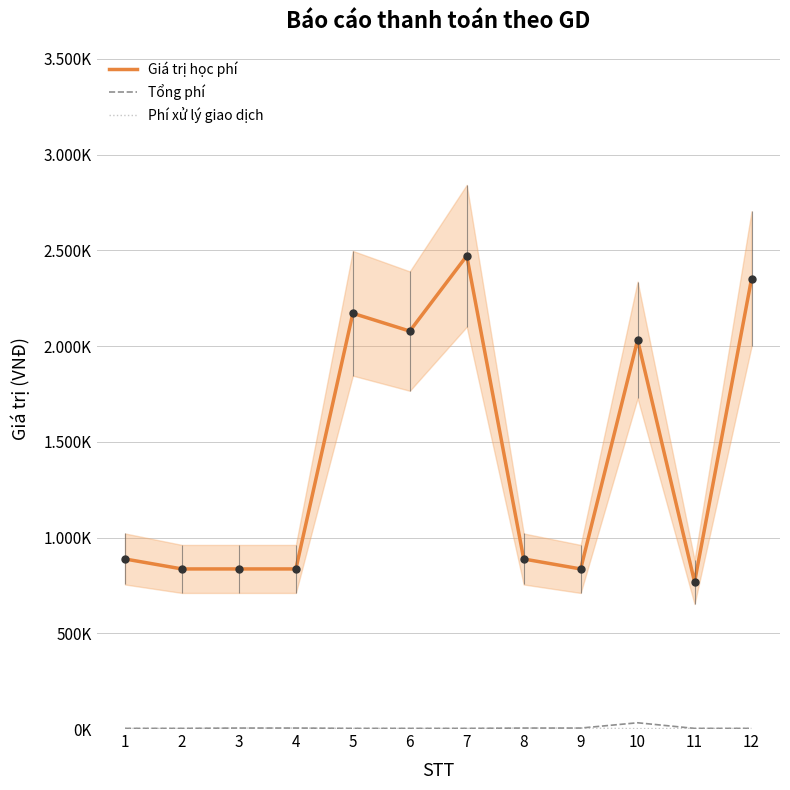

At which category is the sum across all series the highest?

7